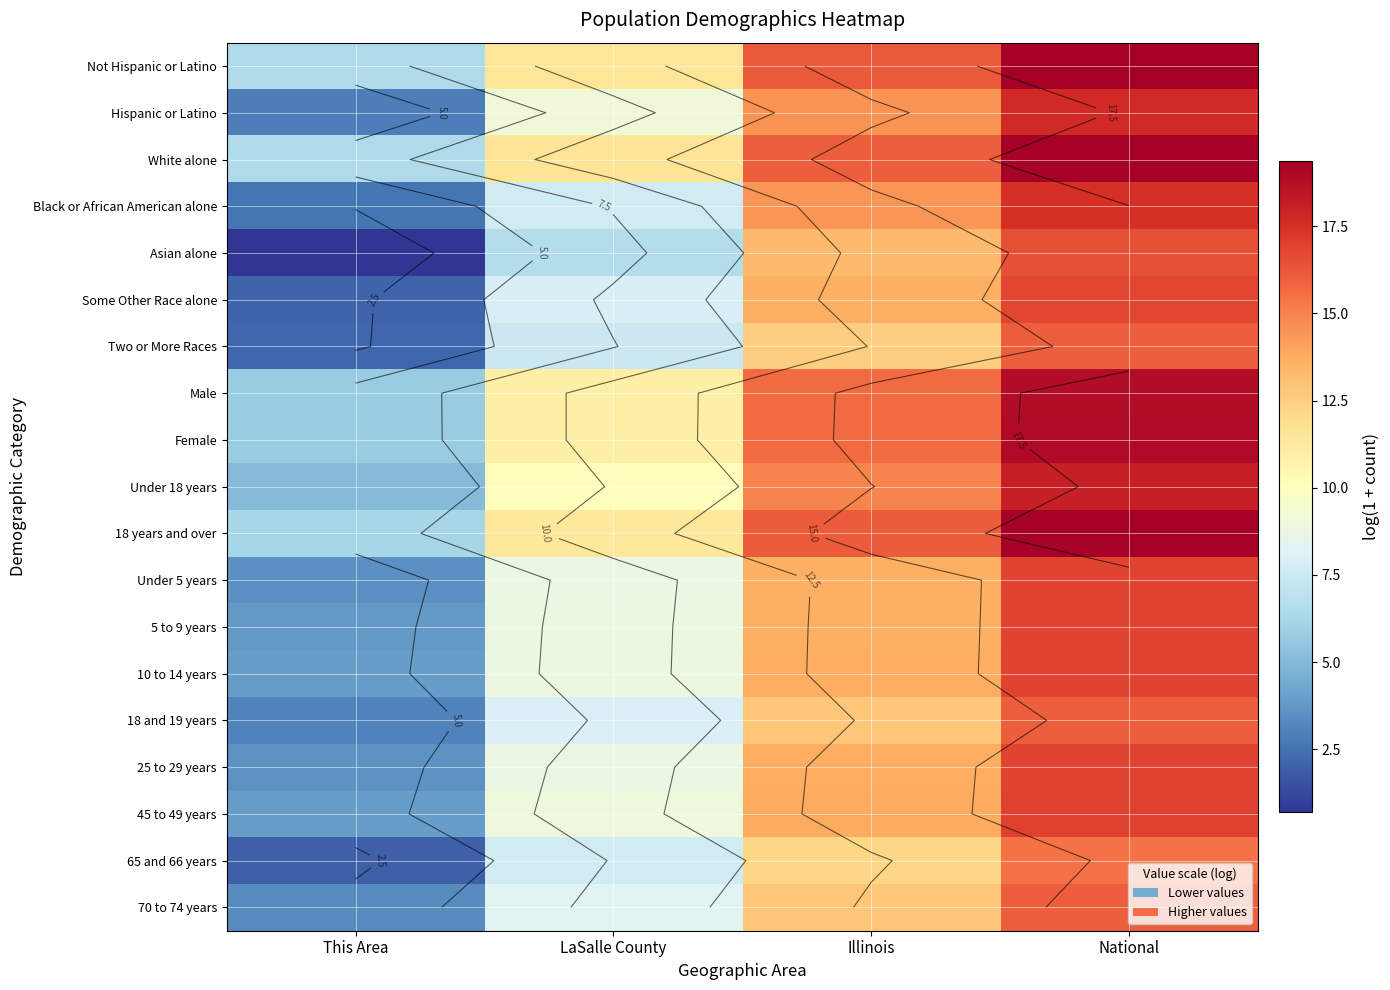

What is the total value across all series at This Area?

73.3